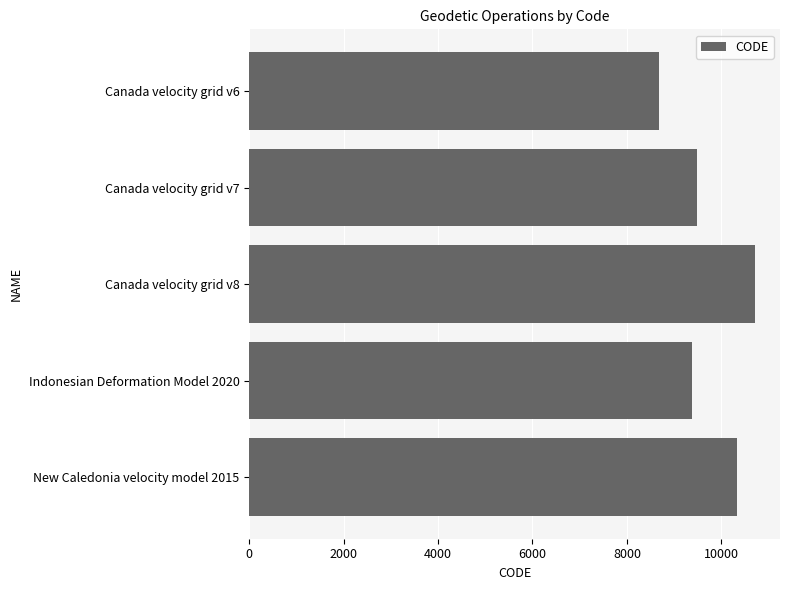

Between Indonesian Deformation Model 2020 and Canada velocity grid v8, which is larger?

Canada velocity grid v8